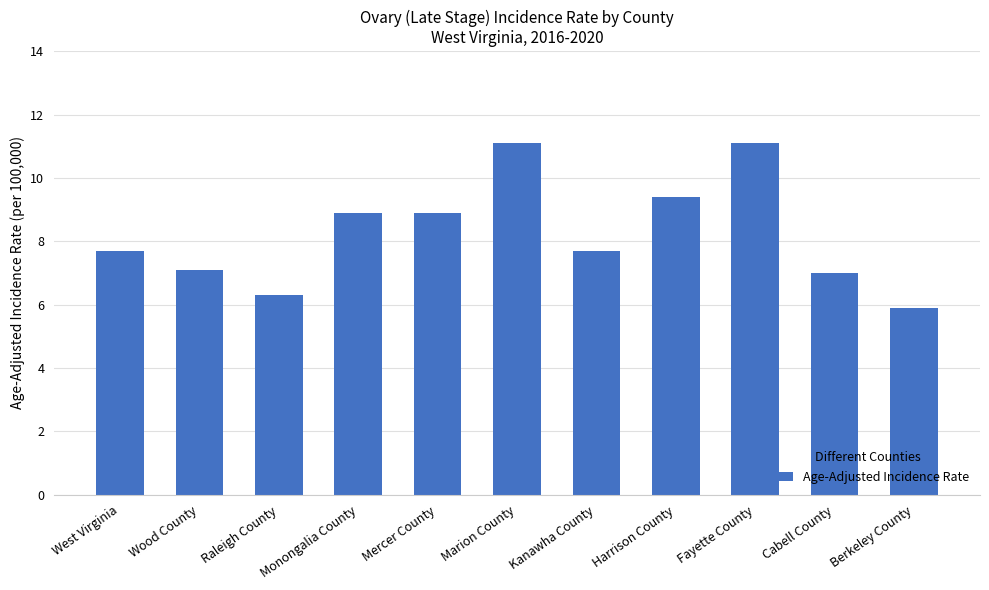

What is the change in value from Wood County to Harrison County?

+2.3